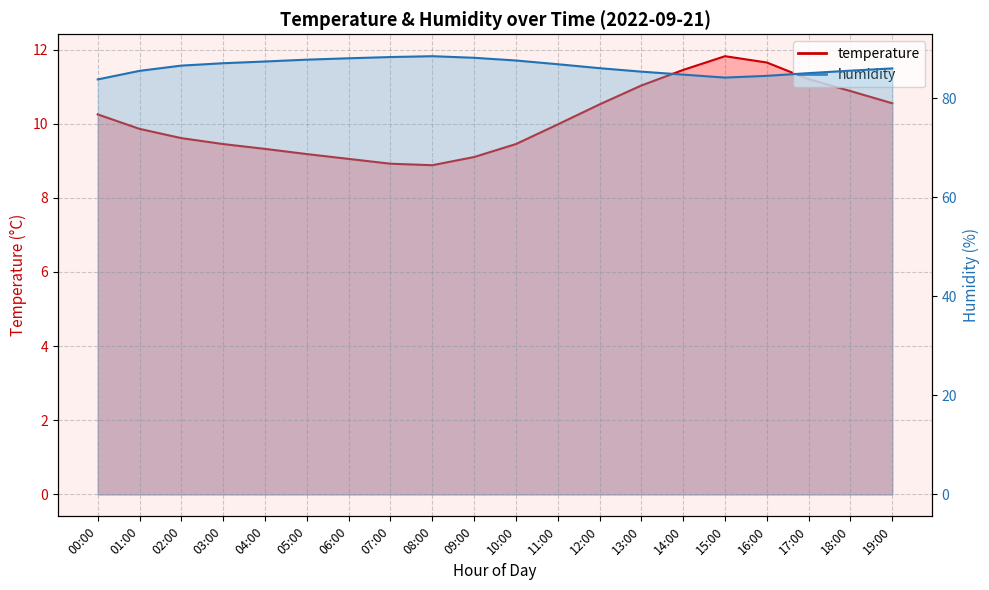

What is the value of the humidity_line point at the 13th from the left?

86.1